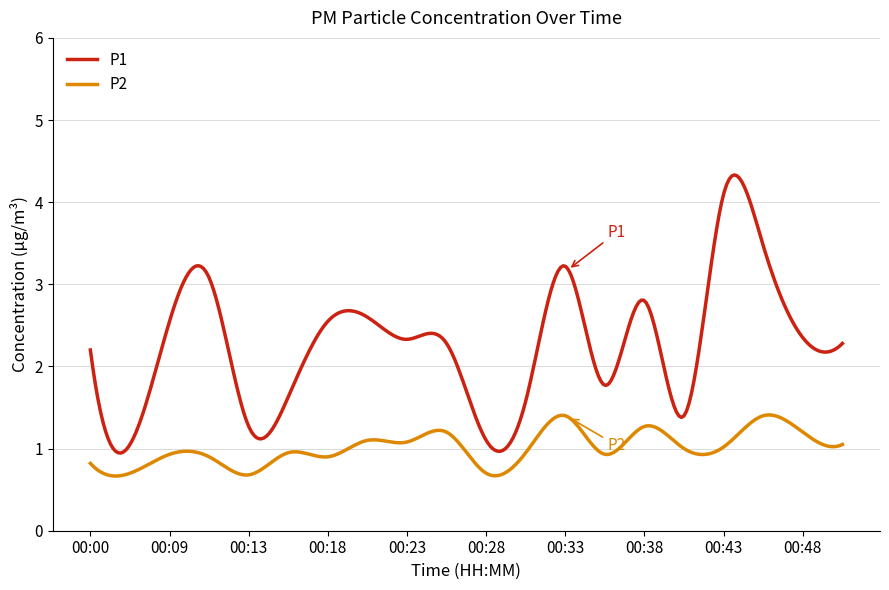

Which series has the largest range (max minus min)?

P1